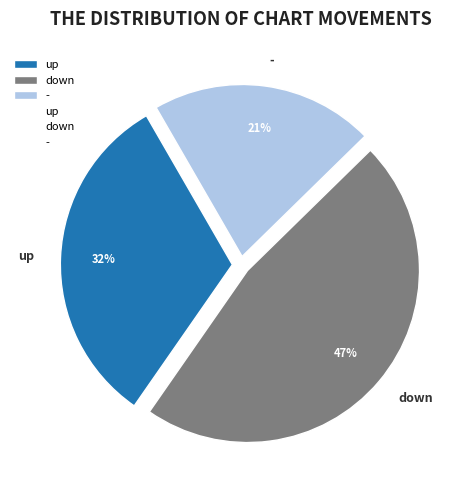

Combined, do - and up account for over 50%?

Yes